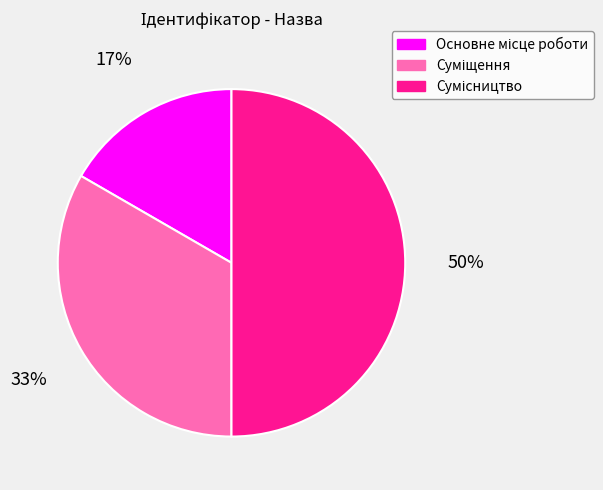

What is the largest slice in the pie chart?

Сумісництво